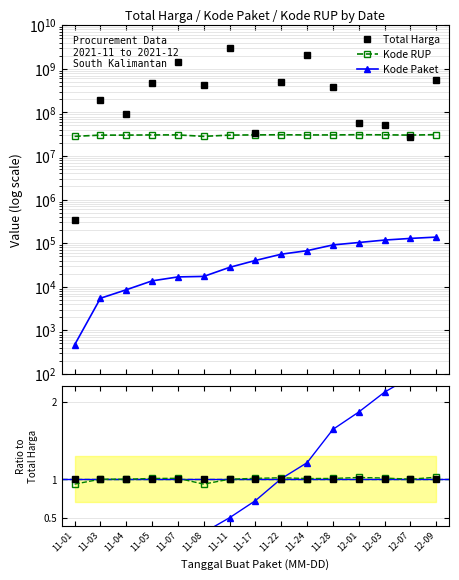

Is it true that Kode RUP equals 1.0 at 11-28?

True